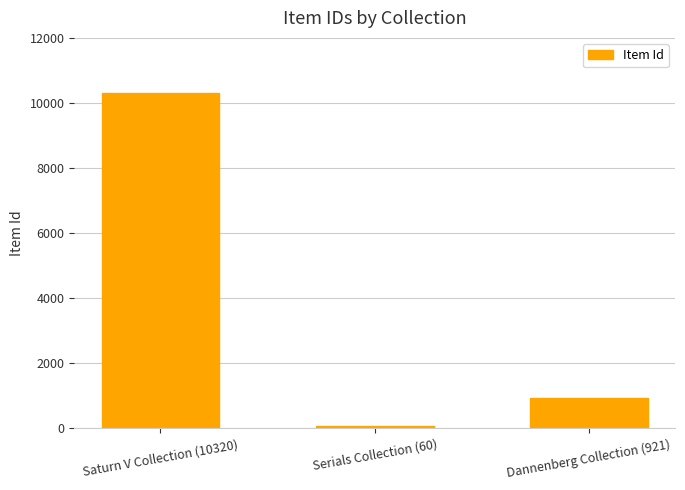

Between Saturn V Collection (10320) and Serials Collection (60), which is larger?

Saturn V Collection (10320)